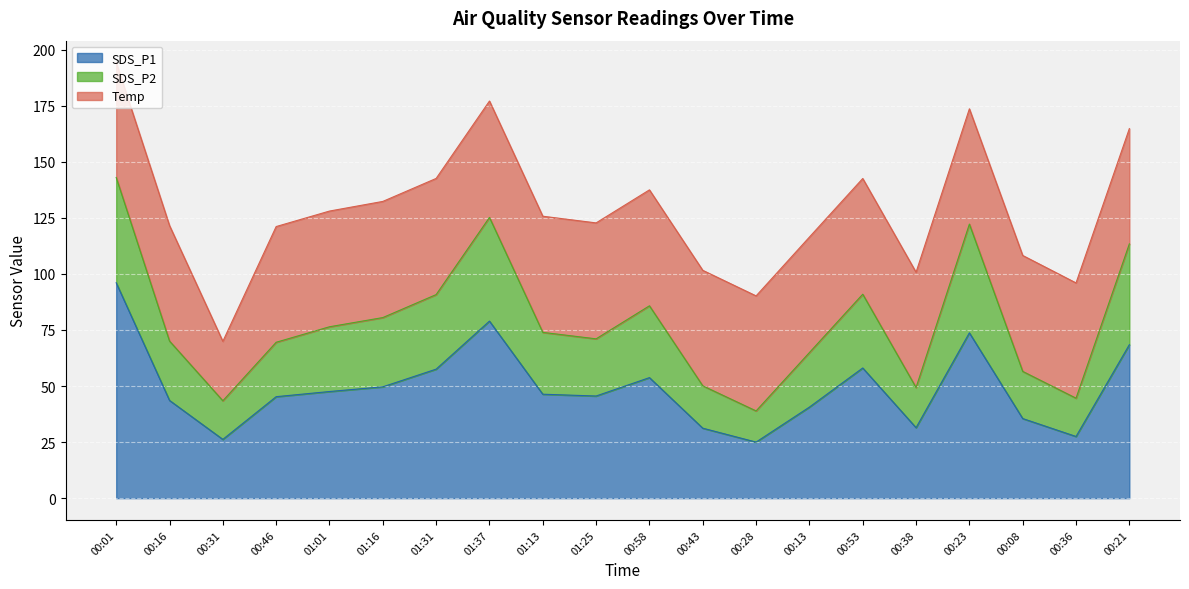

What position from the right is 00:28?

8